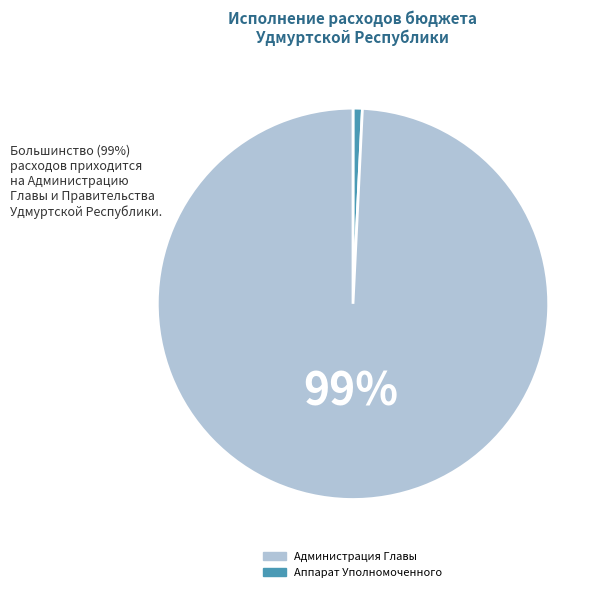

Is there a majority slice in this chart?

Yes